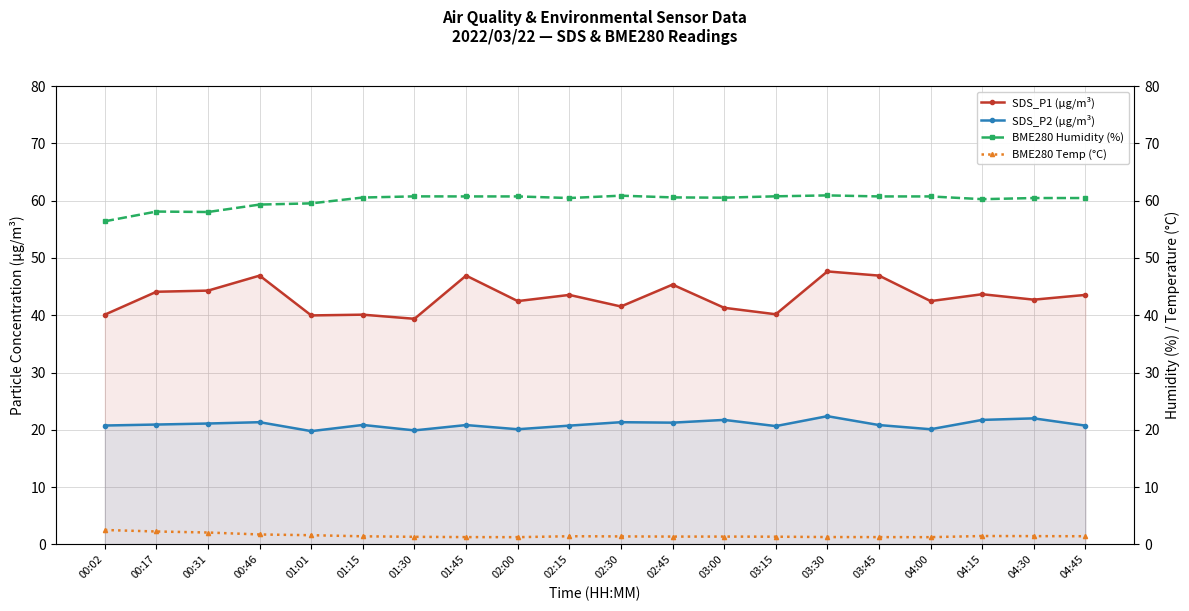

What is the label of the 16th point from the right?

01:01